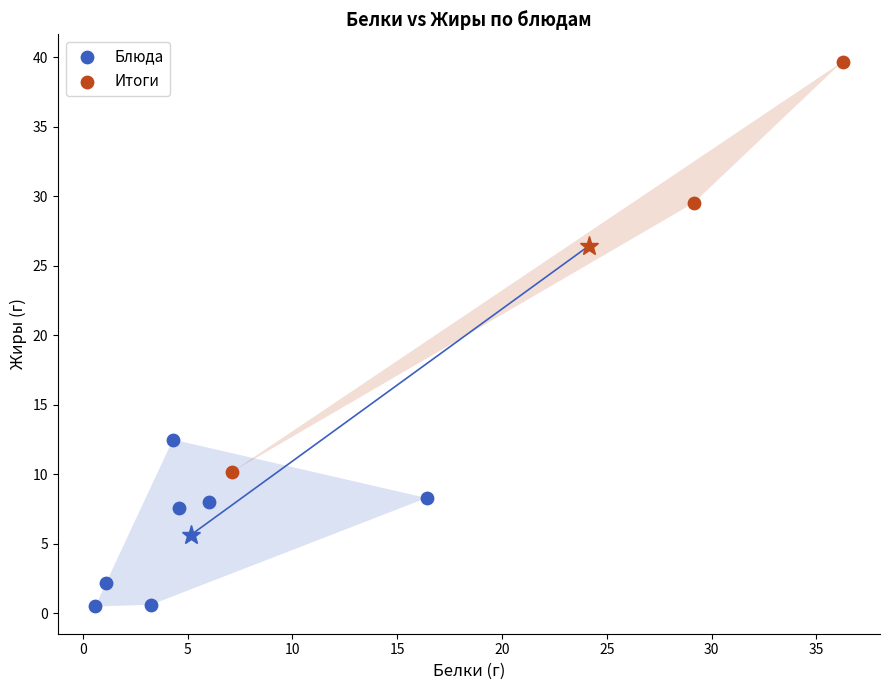

What are all the series names shown in the legend?

Блюда, Итоги